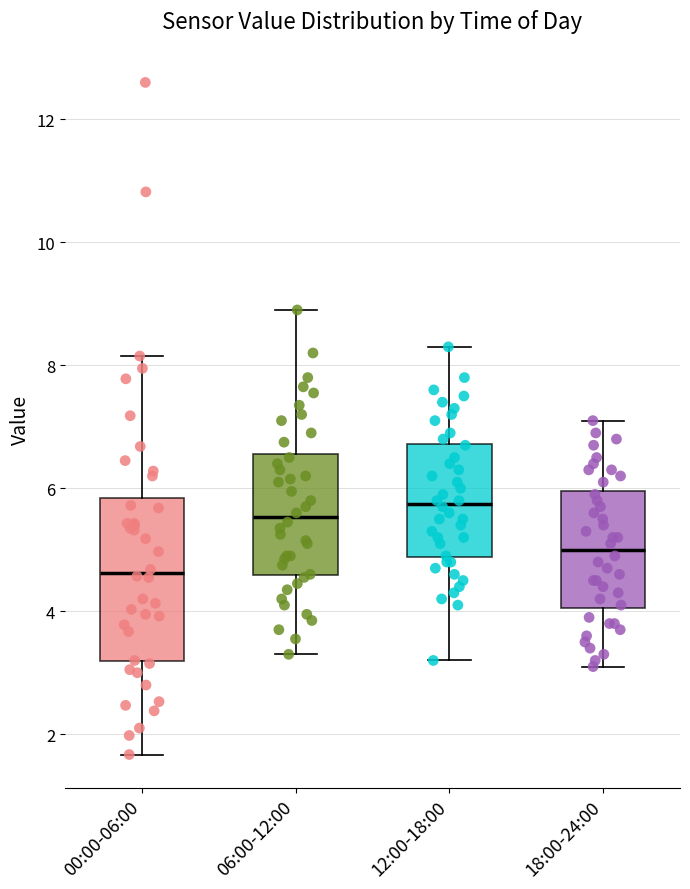

Reading left to right, read every box against the y-axis: the position of its median line, the range the box covers, and the ends of its whiskers. The values are not printed on the chart, so give them approximately, as read against the axis.

00:00-06:00: median 4.6, box 3.2 to 5.8, whiskers 1.6 to 8.2
06:00-12:00: median 5.6, box 4.6 to 6.6, whiskers 3.4 to 9.0
12:00-18:00: median 5.8, box 4.8 to 6.8, whiskers 3.2 to 8.4
18:00-24:00: median 5.0, box 4.0 to 6.0, whiskers 3.2 to 7.2